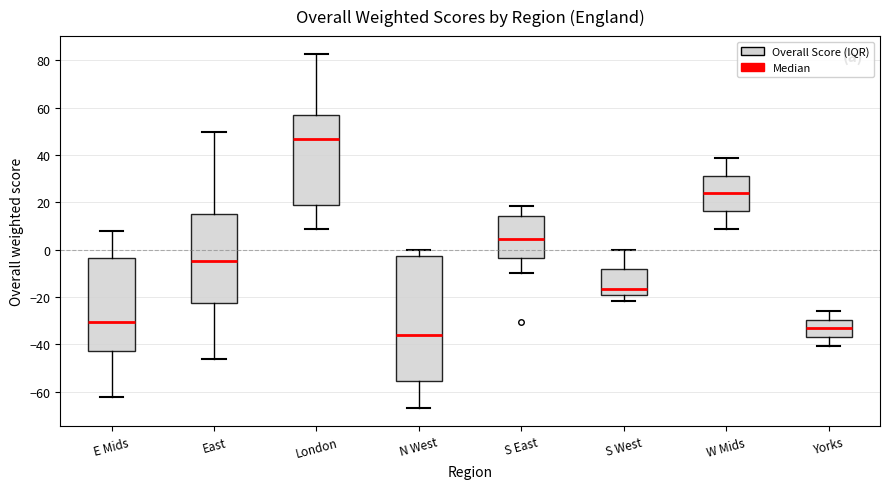

Reading left to right, read every box against the y-axis: the position of its median line, the range the box covers, and the ends of its whiskers. The values are not printed on the chart, so give them approximately, as read against the axis.

E Mids: median -30, box -42 to -4, whiskers -62 to 8
East: median -4, box -22 to 16, whiskers -46 to 50
London: median 46, box 20 to 56, whiskers 8 to 82
N West: median -36, box -56 to -2, whiskers -66 to 0
S East: median 4, box -4 to 14, whiskers -10 to 18
S West: median -16, box -20 to -8, whiskers -22 to 0
W Mids: median 24, box 16 to 32, whiskers 8 to 38
Yorks: median -34, box -36 to -30, whiskers -40 to -26